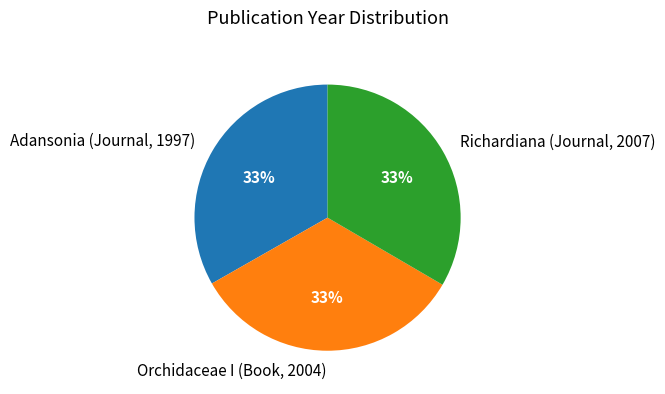

The Adansonia (Journal, 1997) slice represents 33% of the pie. True or false?

True